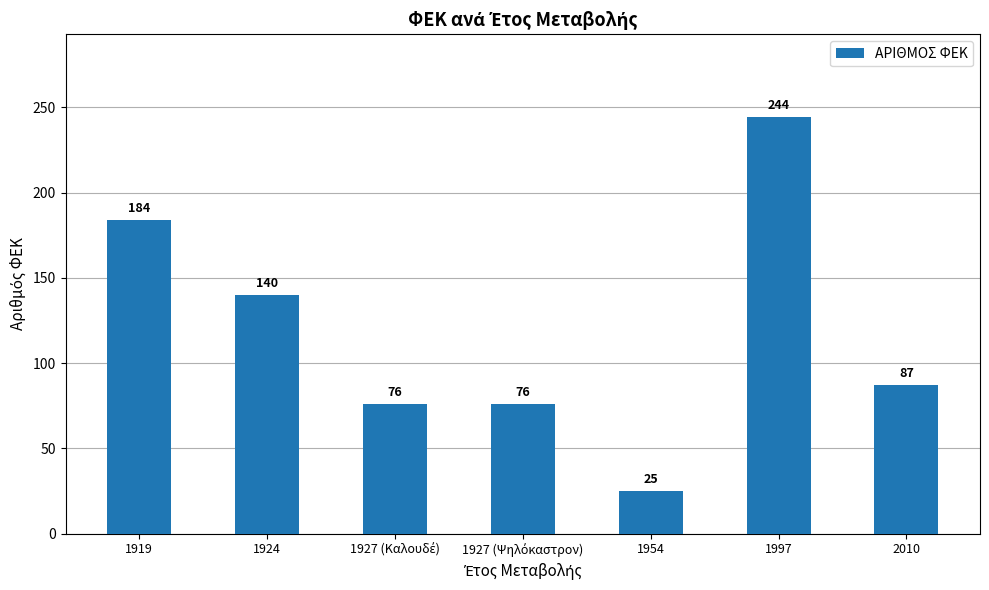

Which label corresponds to the largest value in the chart?

1997